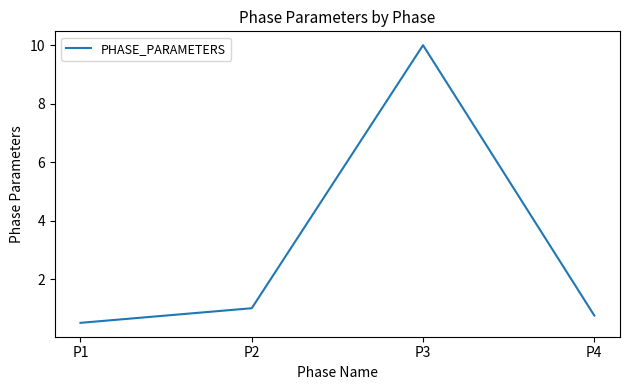

Rank the categories by value from highest to lowest.

P3, P2, P4, P1